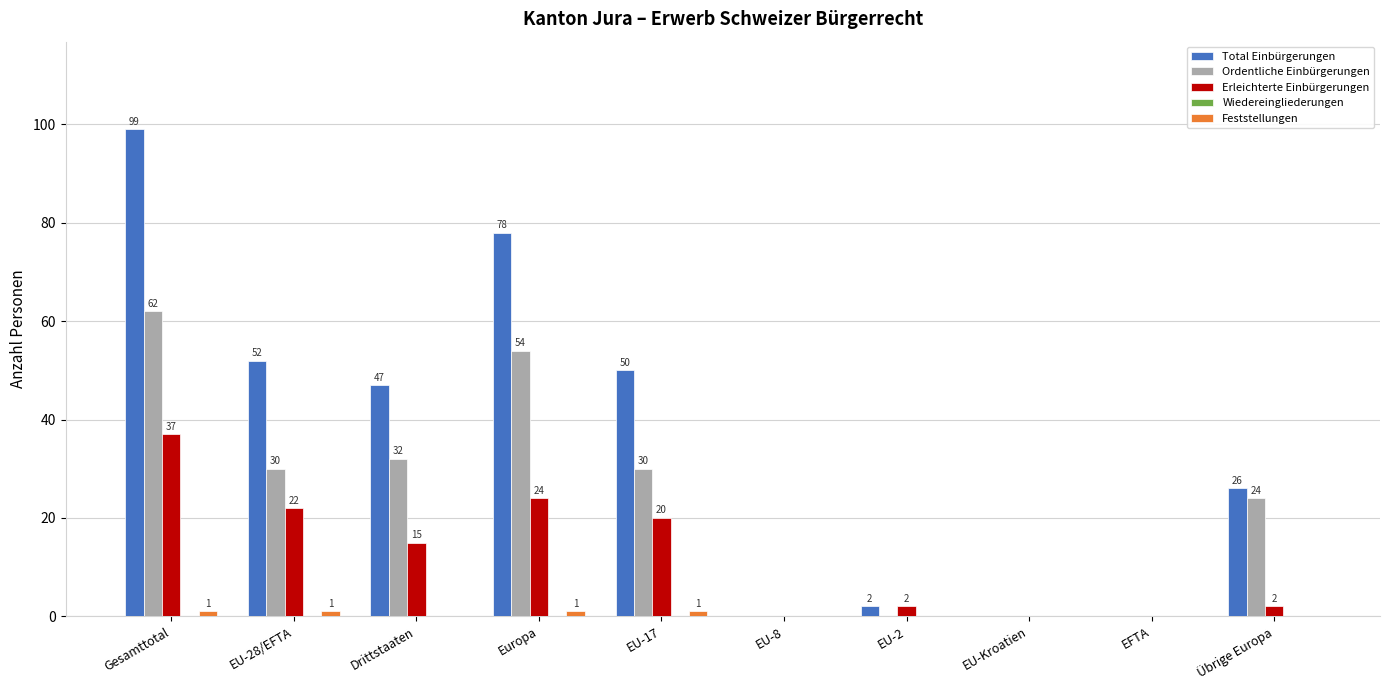

Between EU-17 and EFTA, which series saw the biggest shift?

Total Einbürgerungen